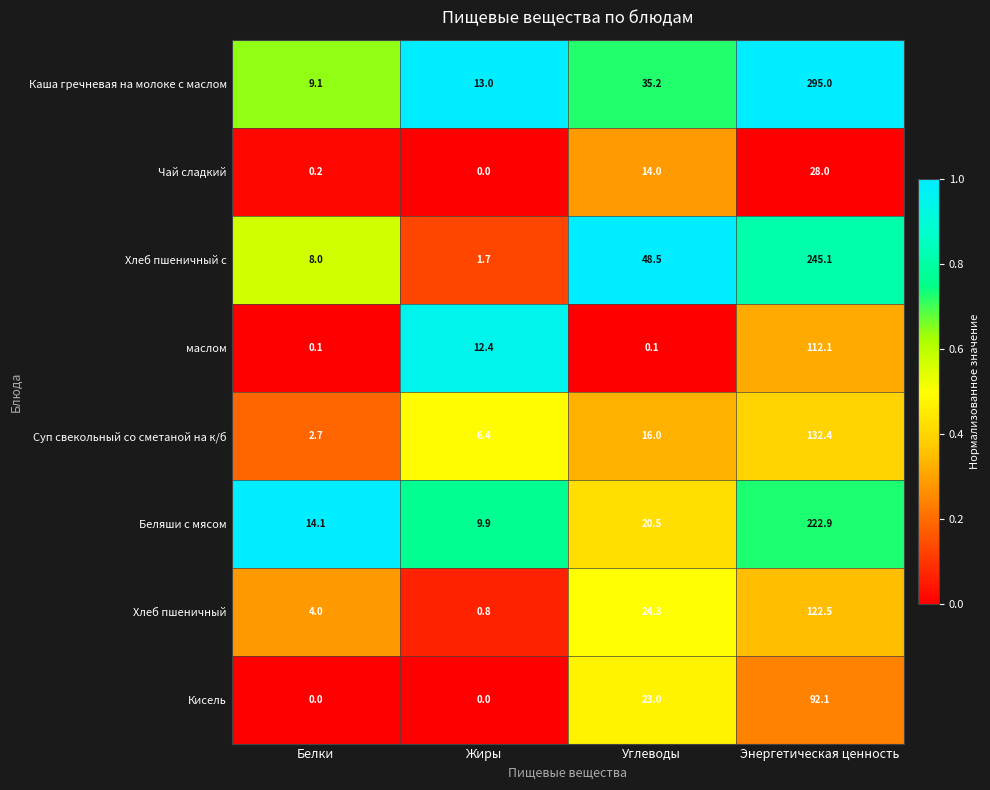

True or false: Хлеб пшеничный с has a value of 2.5 at Жиры.

False